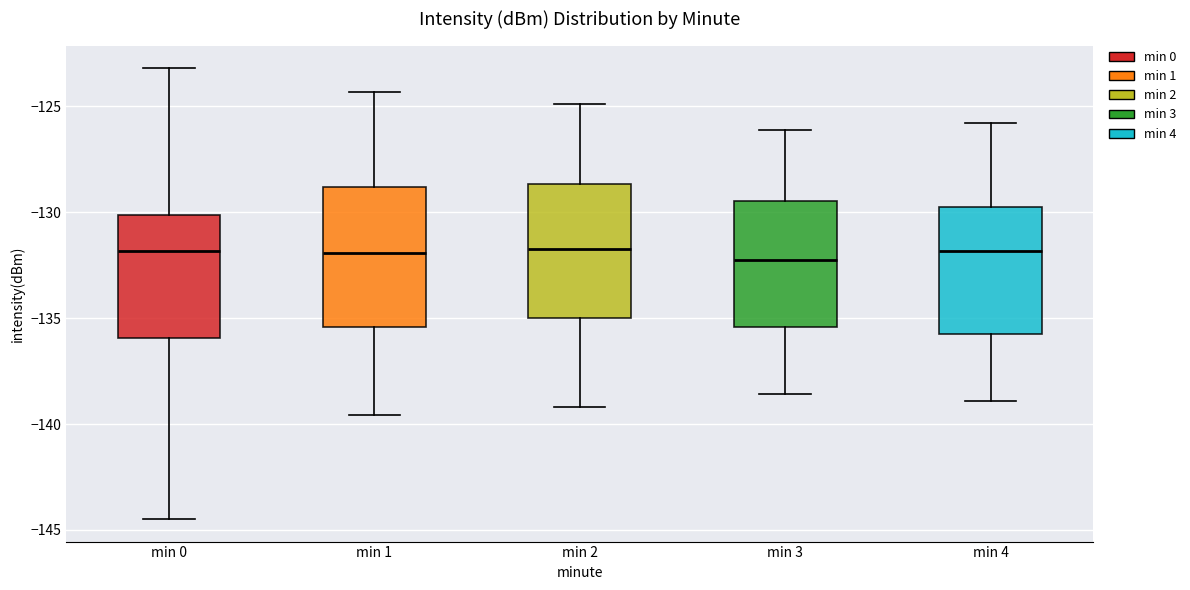

Reading left to right, read every box against the y-axis: the position of its median line, the range the box covers, and the ends of its whiskers. The values are not printed on the chart, so give them approximately, as read against the axis.

min 0: median -132.0, box -136.0 to -130.0, whiskers -144.5 to -123.0
min 1: median -132.0, box -135.5 to -129.0, whiskers -139.5 to -124.5
min 2: median -131.5, box -135.0 to -128.5, whiskers -139.0 to -125.0
min 3: median -132.0, box -135.5 to -129.5, whiskers -138.5 to -126.0
min 4: median -132.0, box -135.5 to -129.5, whiskers -139.0 to -126.0